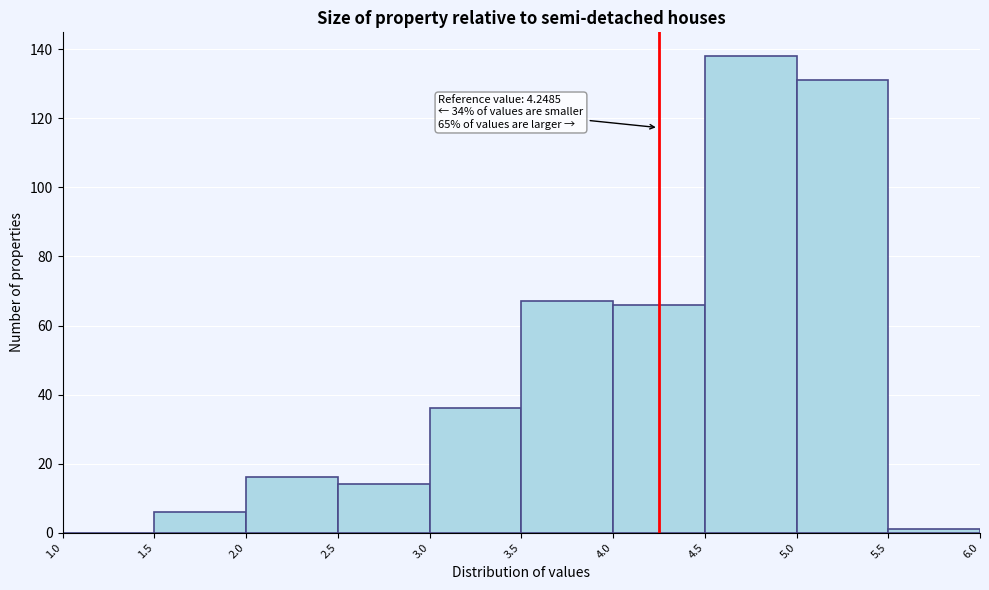

Over which range of the x-axis is the bar tallest?

4.5 to 5.0